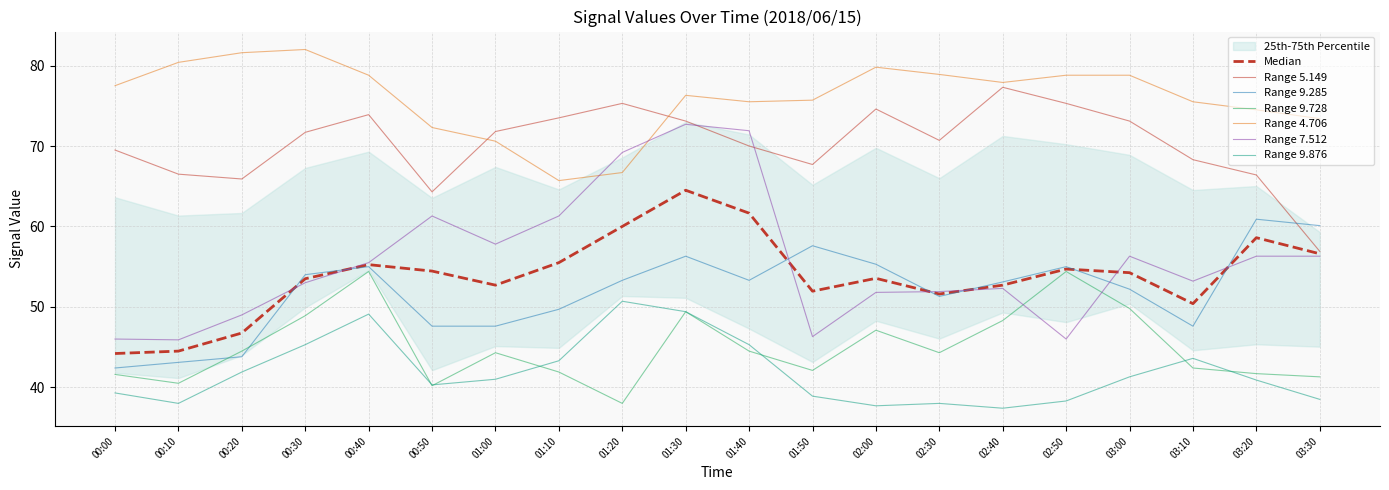

Where is 5.149 nearest to the value 67?

00:10